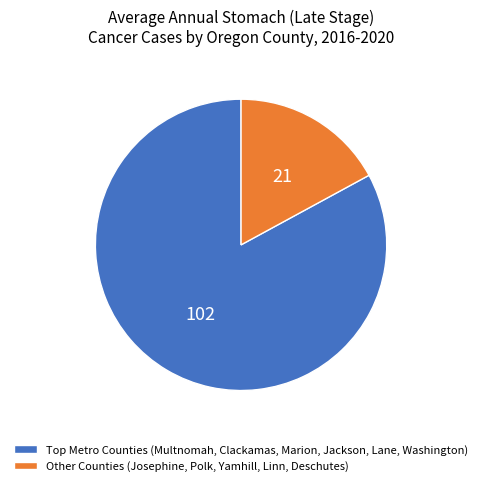

True or false: Other Counties (Josephine, Polk, Yamhill, Linn, Deschutes) accounts for 11% of the total.

False